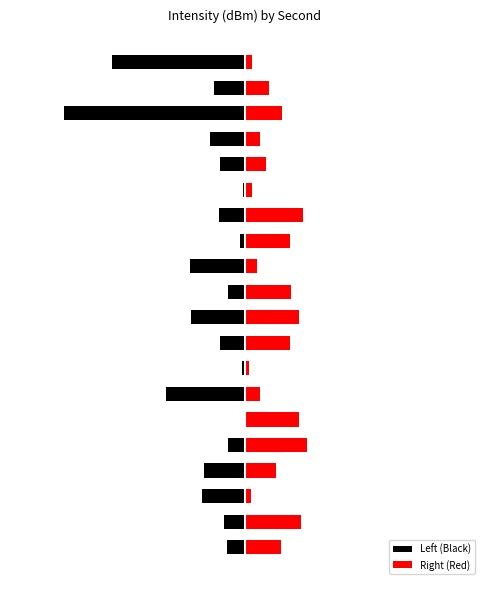

True or false: Right (Red) has a value of 0.0 at 7.

True